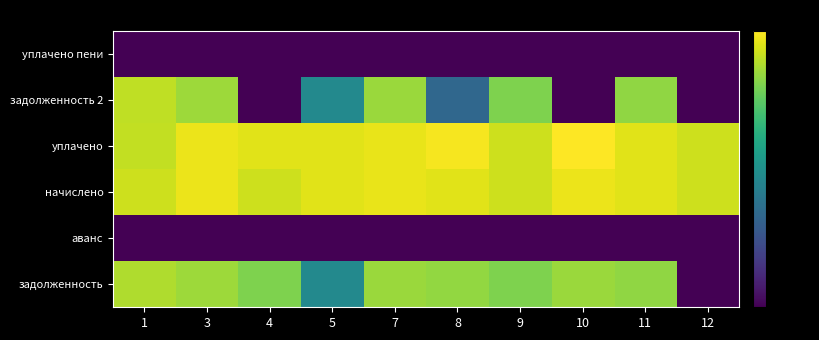

At which category does the chart reach its minimum across all series?

12